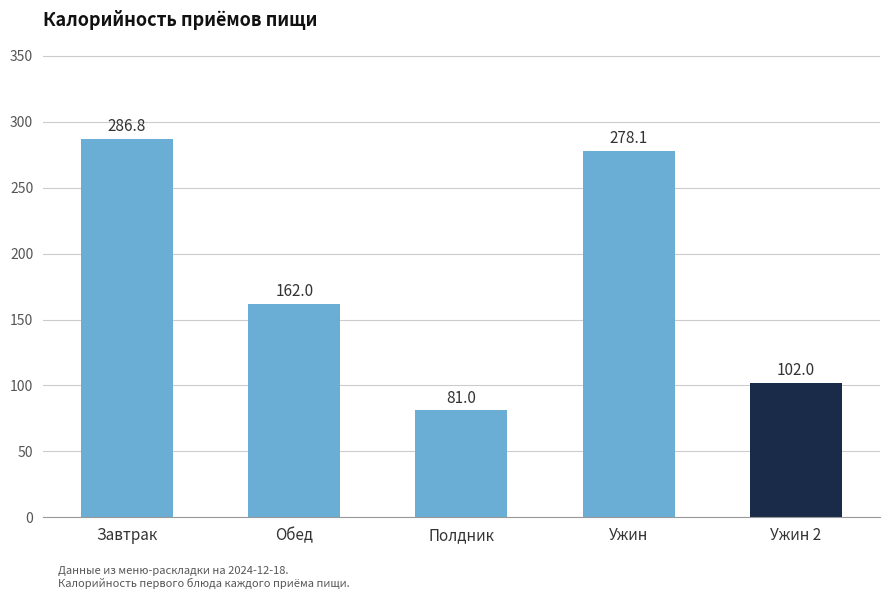

Does the chart contain any negative values?

No